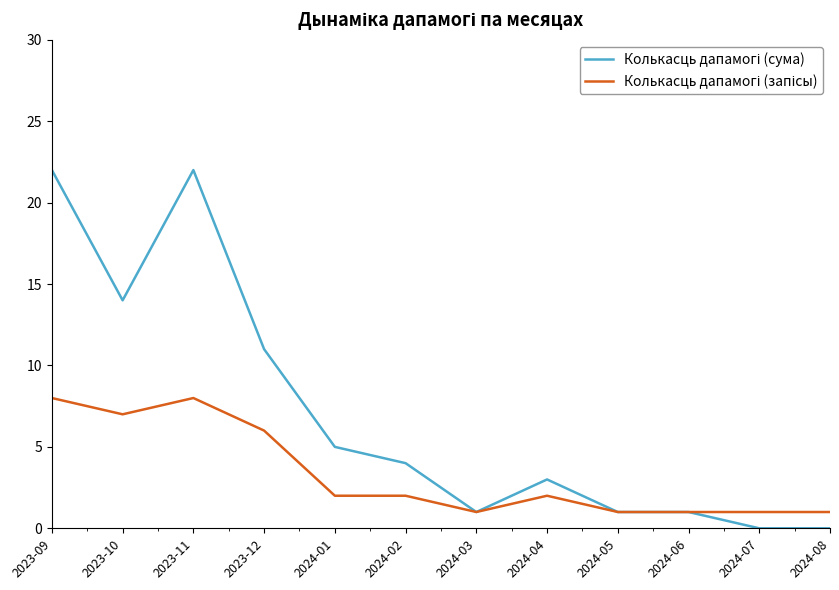

What is the total value across all series at 2023-11?

30